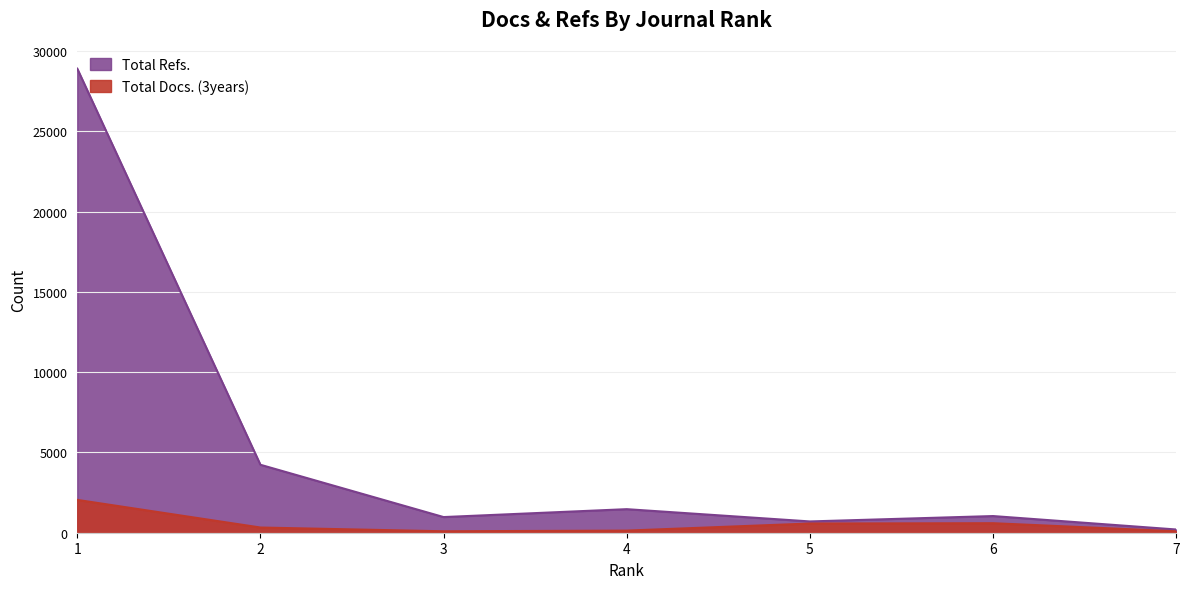

At 4, list the series in order from largest to smallest.

Total Refs., Total Docs. (3years)